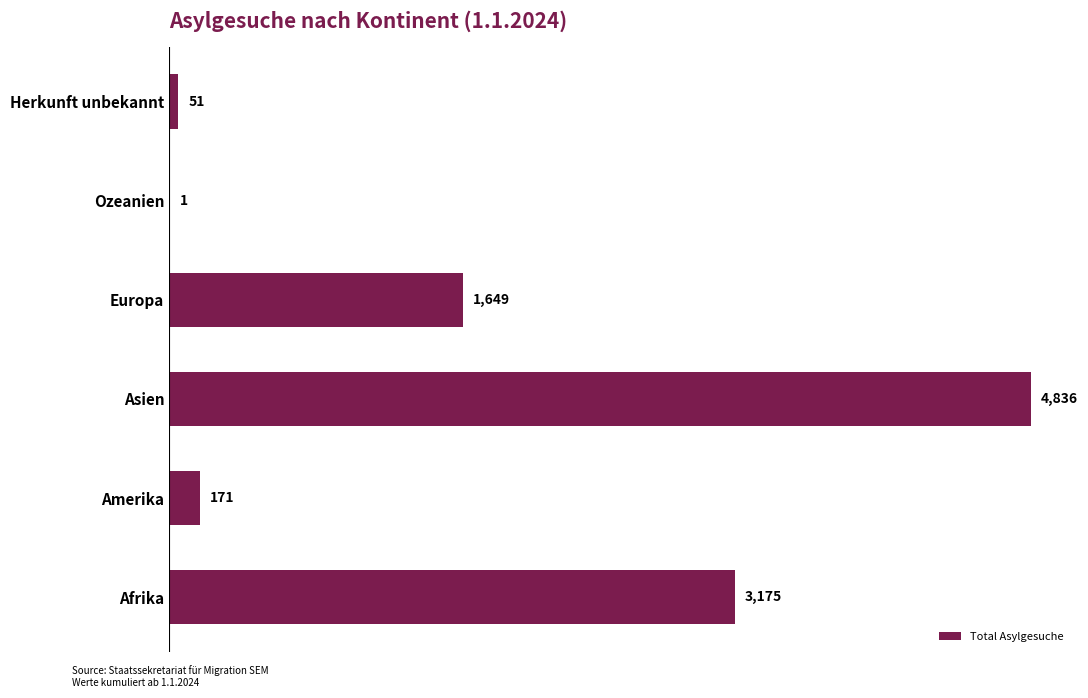

How many data points does each series have?

6